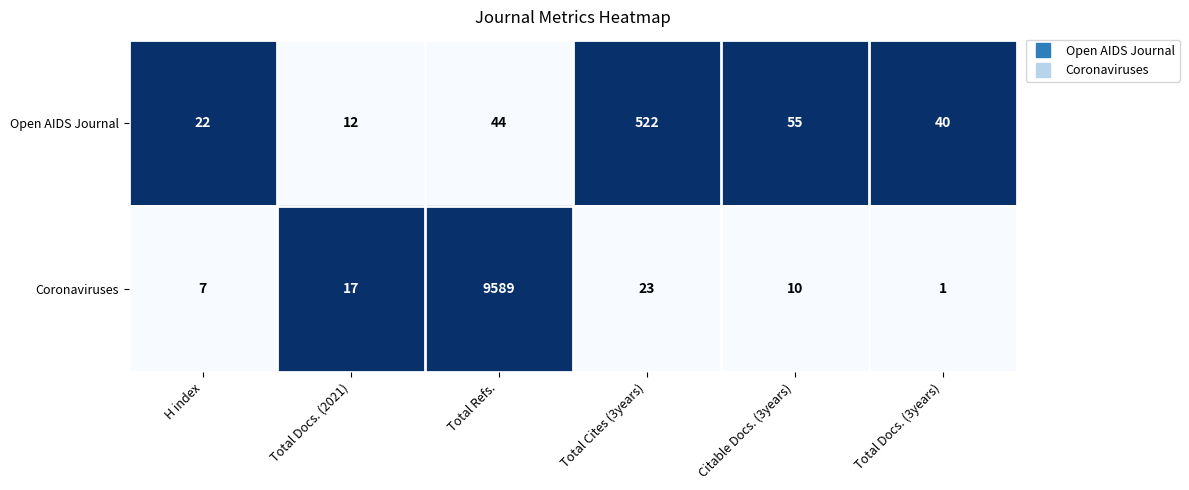

What is the total value across all series at H index?

29